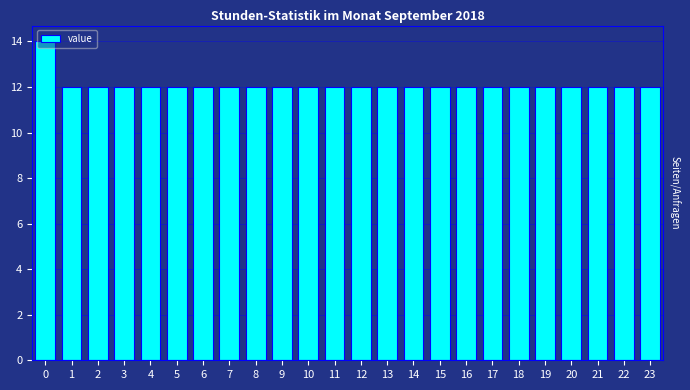

True or false: the data shows 6 at 8.

False